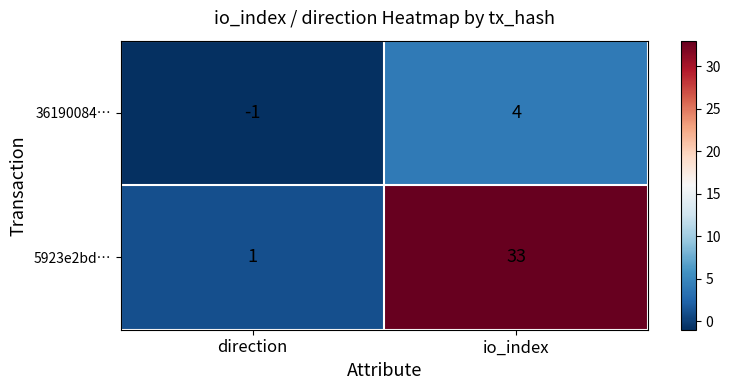

Reading left to right, what are all the values shown in this chart?

36190084…: direction=-1	io_index=4
5923e2bd…: direction=1	io_index=33